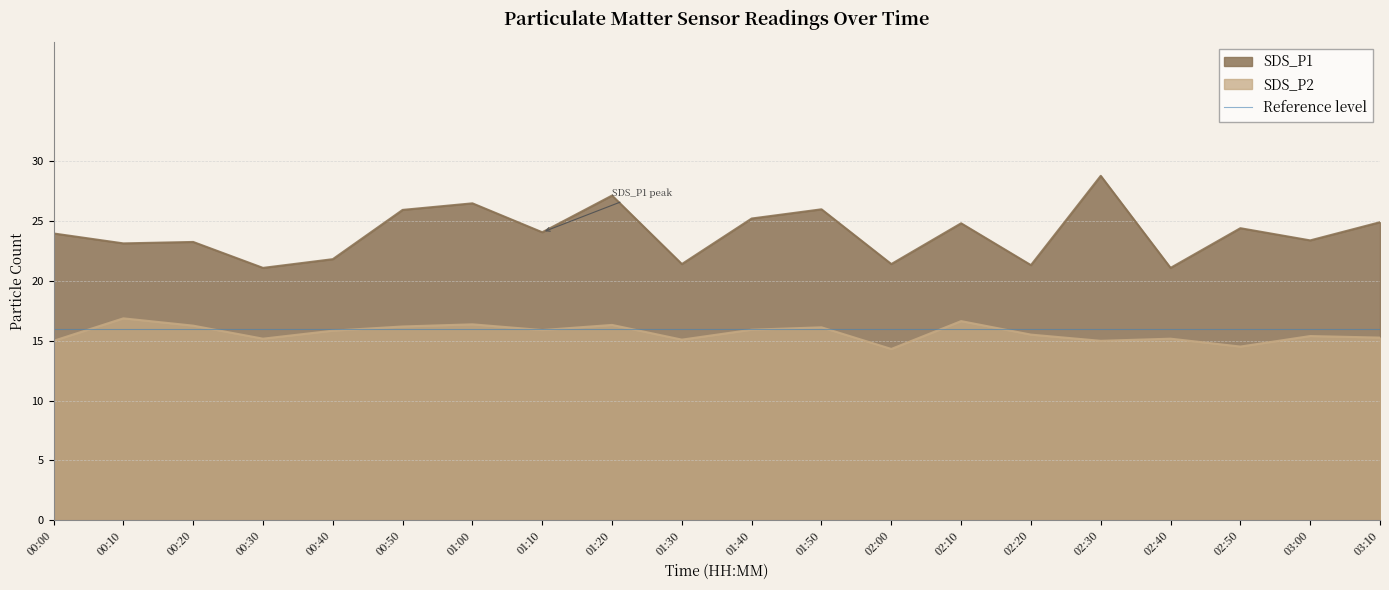

What is the difference between the SDS_P1 values at 02:00 and 00:10?

1.7